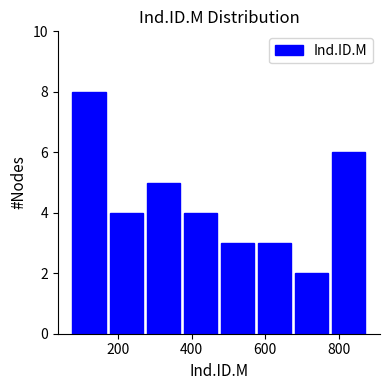

Reading left to right, list every bar in this chart as the range it spans on the x-axis followed by its height. Neither the bar edges nor the heights are printed on the chart, so give them approximately, as read against the axes.

80 to 180: 8
180 to 280: 4
280 to 380: 5
380 to 480: 4
480 to 580: 3
580 to 680: 3
680 to 780: 2
780 to 880: 6